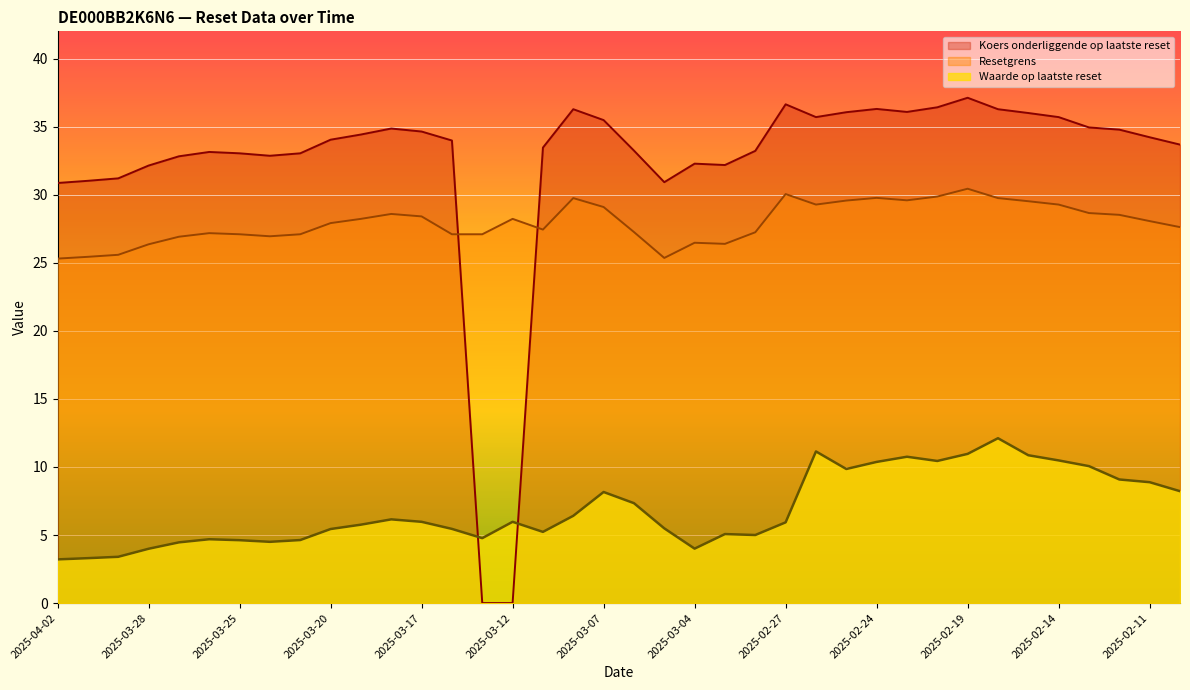

What position from the right is 2025-02-21?

10